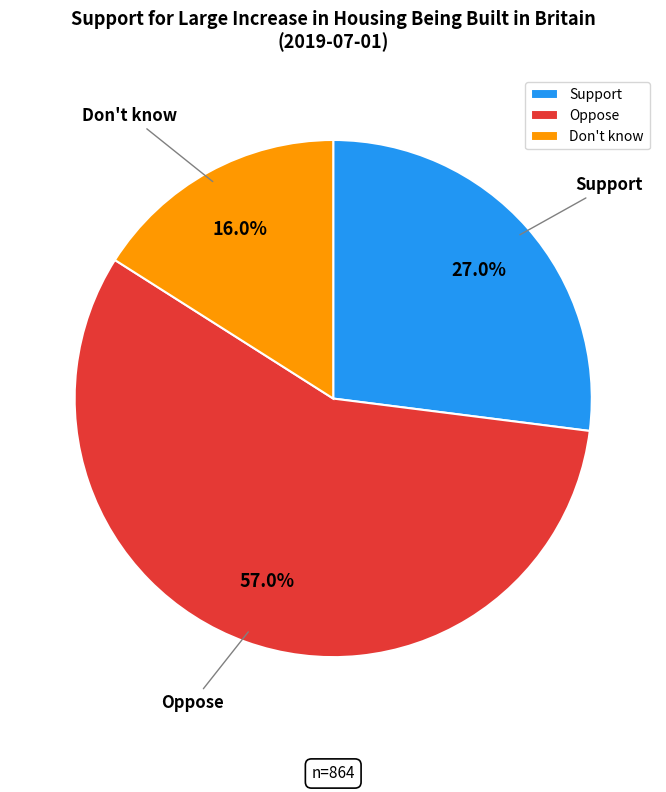

True or false: Support accounts for 37% of the total.

False